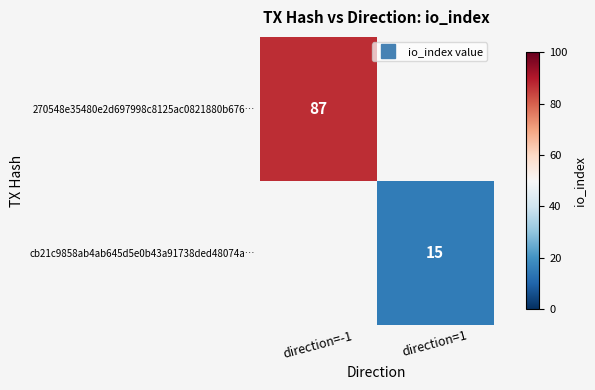

List the labels in order of 270548e35480e2d697998c8125ac0821880b676… value, largest first.

direction=-1, direction=1